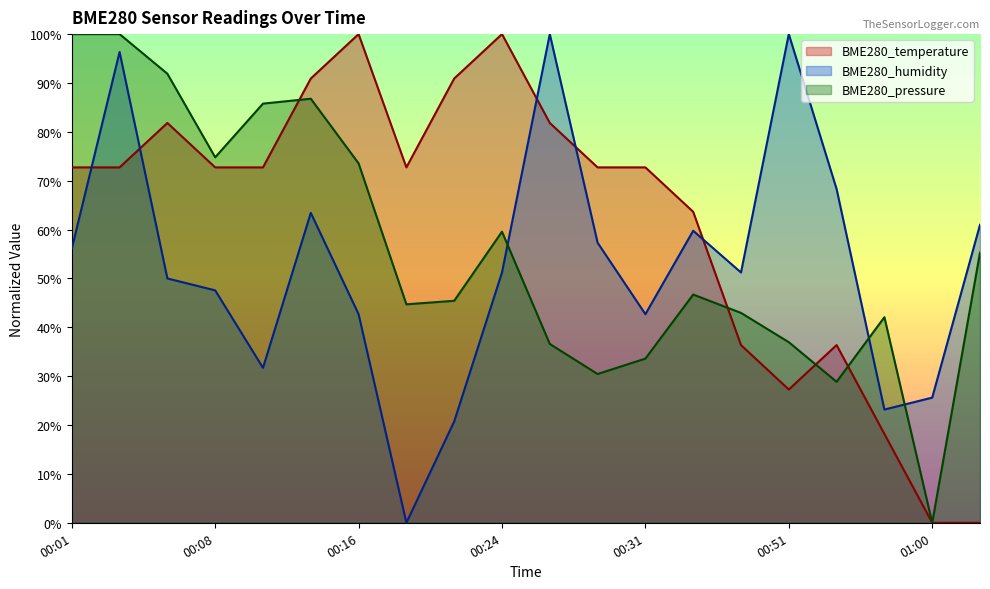

Is the value of BME280_humidity at 00:51 greater than the value of BME280_temperature at 01:02?

Yes